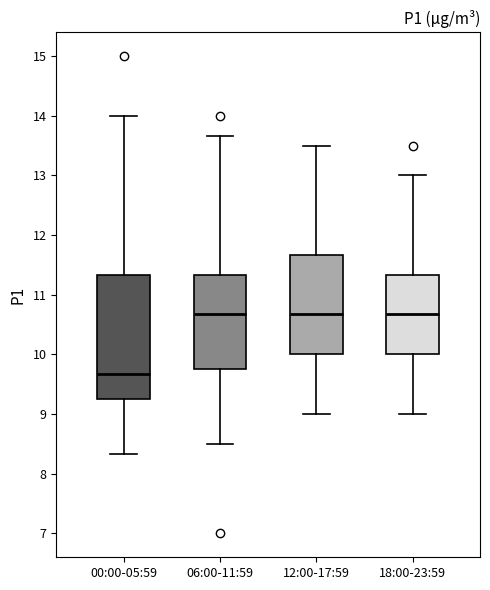

Reading left to right, read every box against the y-axis: the position of its median line, the range the box covers, and the ends of its whiskers. The values are not printed on the chart, so give them approximately, as read against the axis.

00:00-05:59: median 9.7, box 9.3 to 11.3, whiskers 8.3 to 14.0
06:00-11:59: median 10.7, box 9.8 to 11.3, whiskers 8.5 to 13.7
12:00-17:59: median 10.7, box 10.0 to 11.7, whiskers 9.0 to 13.5
18:00-23:59: median 10.7, box 10.0 to 11.3, whiskers 9.0 to 13.0